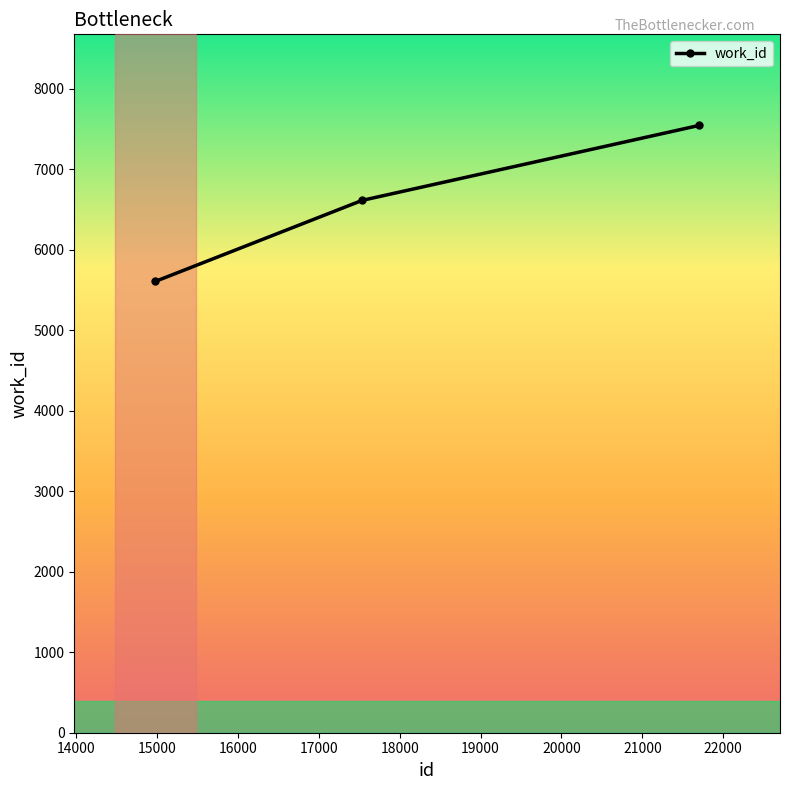

What is the greatest value displayed?

7542